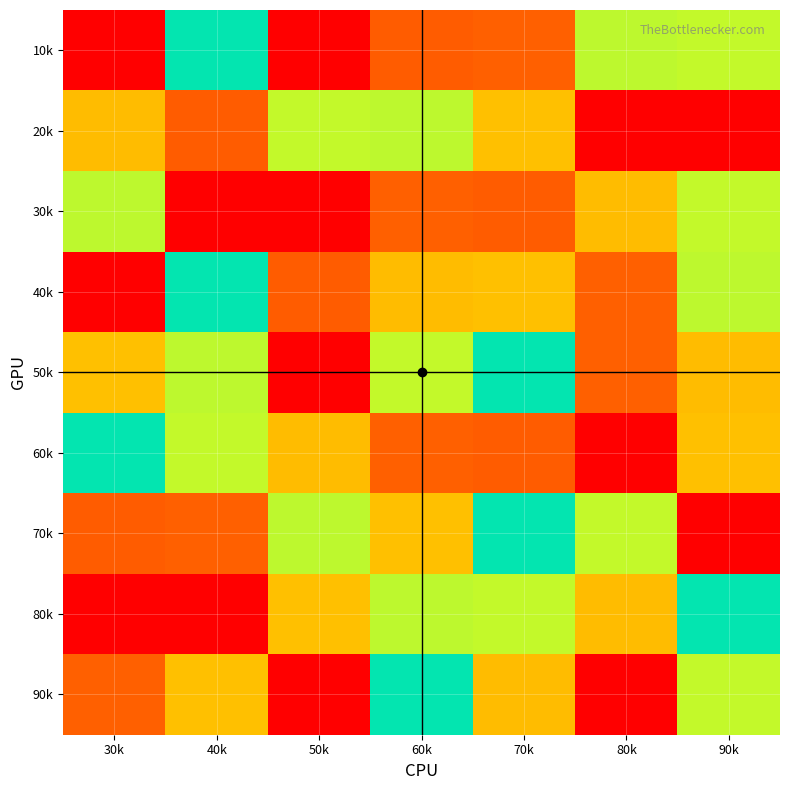

Reading right to left, list all the values displayed in this chart.

10k: 90k=6	80k=4	70k=2	60k=8	50k=1	40k=5	30k=9
20k: 90k=1	80k=9	70k=3	60k=4	50k=6	40k=8	30k=7
30k: 90k=6	80k=7	70k=8	60k=2	50k=1	40k=9	30k=4
40k: 90k=4	80k=2	70k=3	60k=7	50k=8	40k=5	30k=1
50k: 90k=7	80k=2	70k=5	60k=6	50k=9	40k=4	30k=3
60k: 90k=3	80k=1	70k=8	60k=2	50k=7	40k=6	30k=5
70k: 90k=9	80k=6	70k=5	60k=3	50k=4	40k=2	30k=8
80k: 90k=5	80k=7	70k=6	60k=4	50k=3	40k=1	30k=9
90k: 90k=6	80k=9	70k=7	60k=5	50k=1	40k=3	30k=2